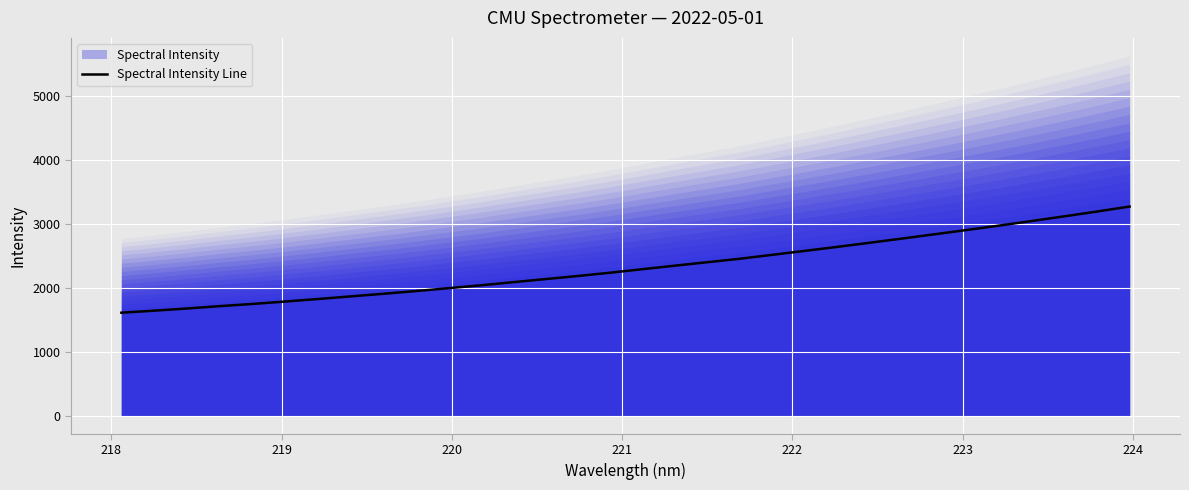

What is the minimum value for Spectral Intensity Line?

1610.7